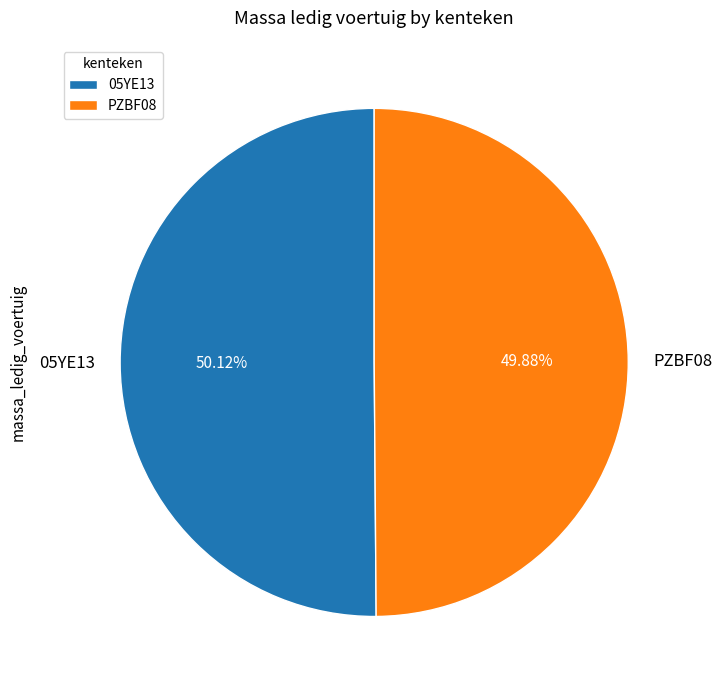

To the nearest percent, what portion does 05YE13 represent?

50%